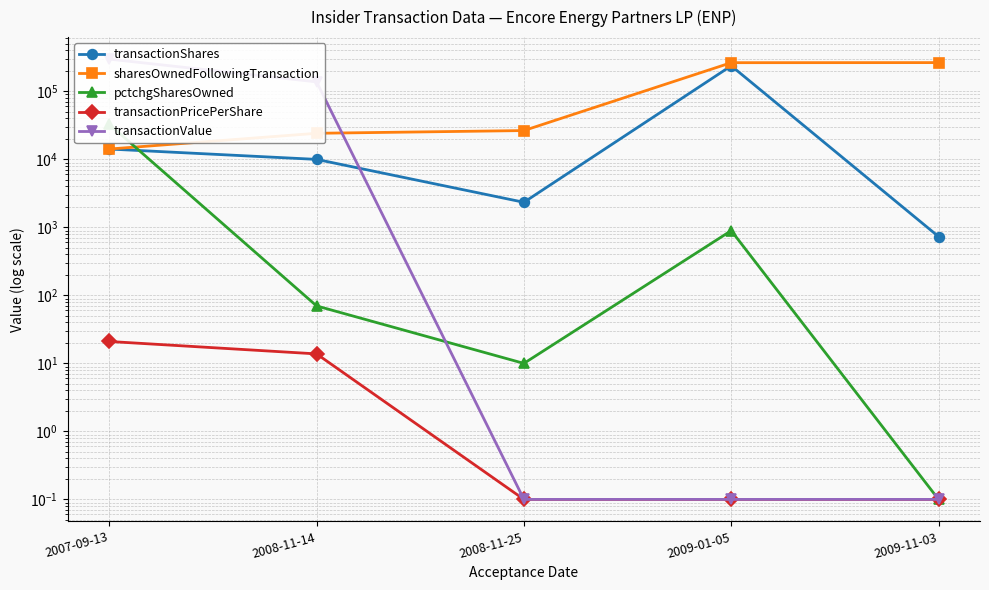

Is it true that transactionPricePerShare equals 0.0 at 2009-01-05?

False